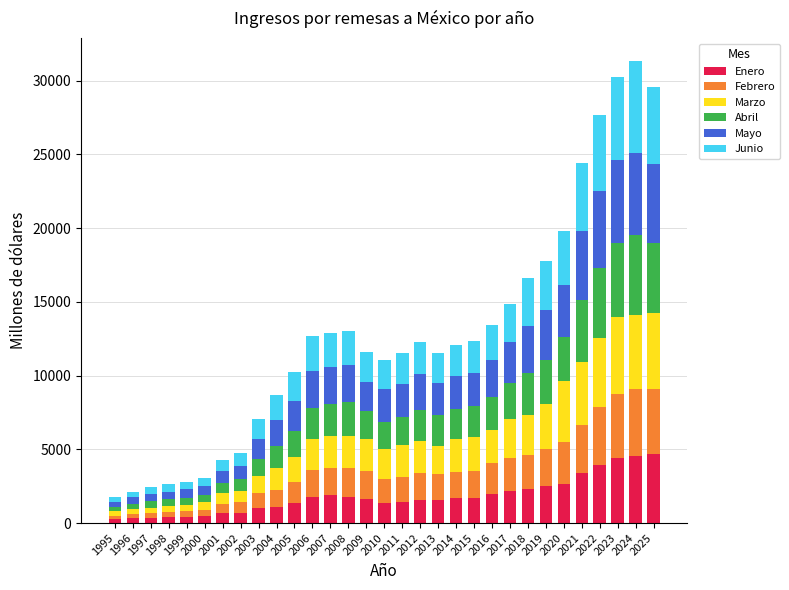

Is it true that Enero equals 2309 at 2018?

True